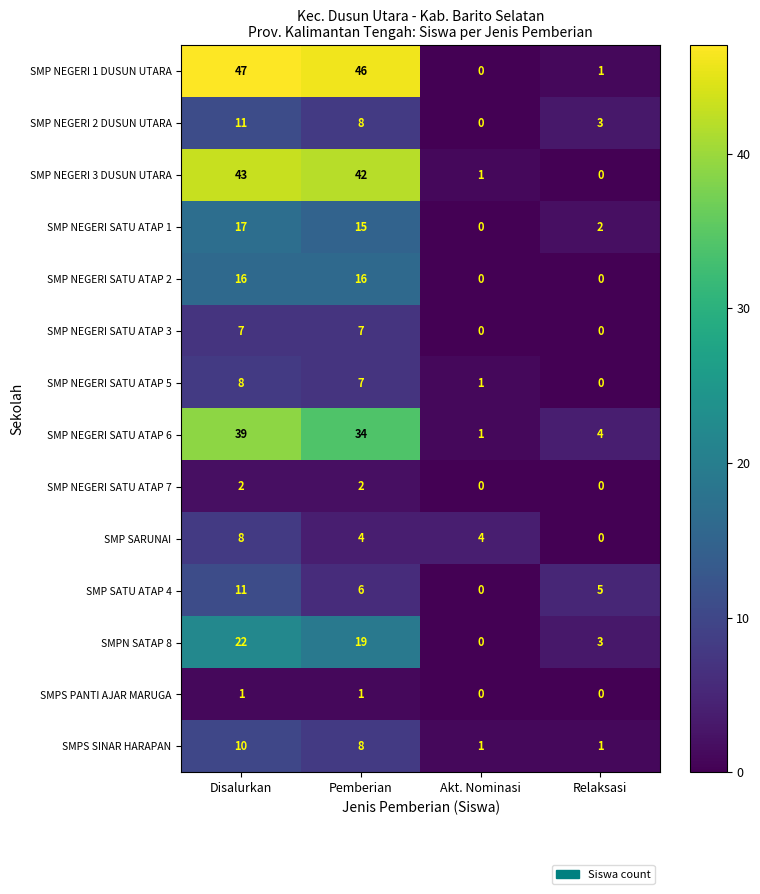

What is the greatest value displayed?

47